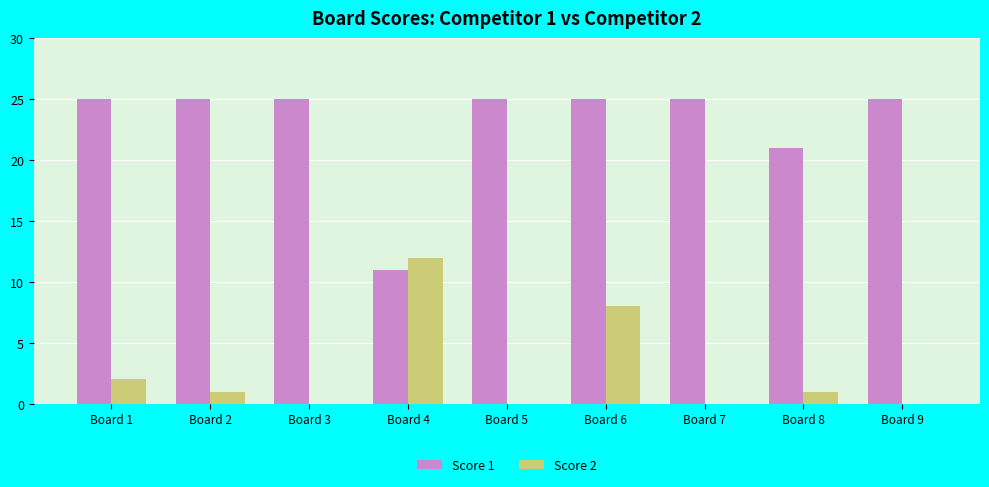

How many distinct data groups are displayed?

2